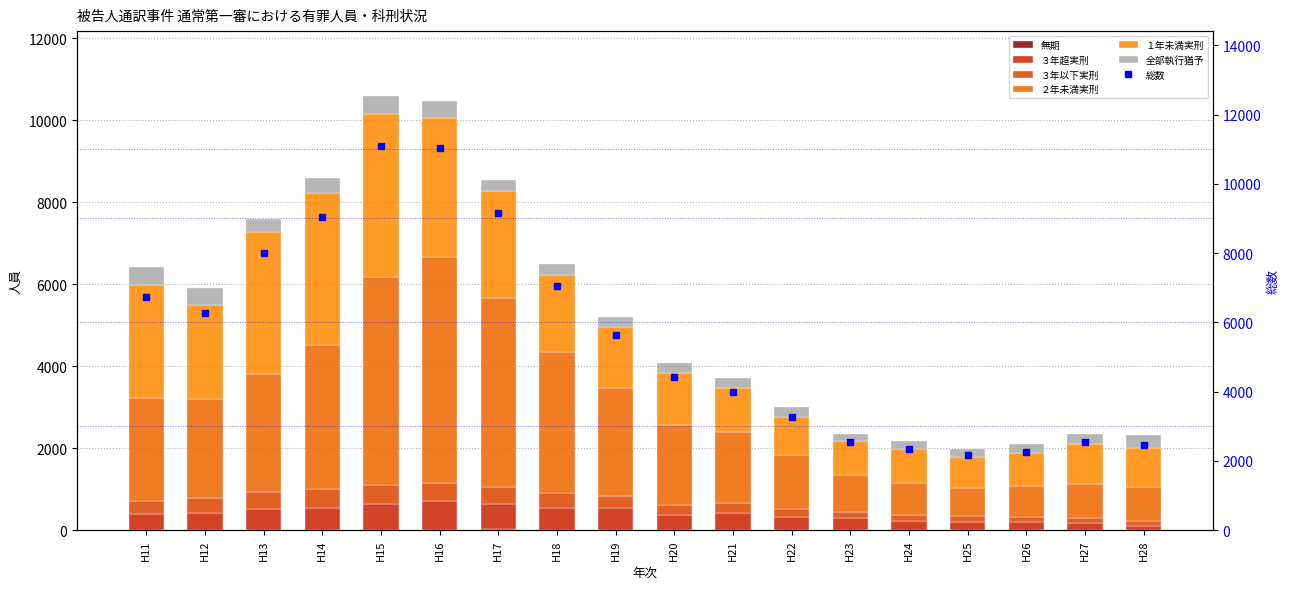

Reading right to left, extract all data points from this chart.

無期: 0	2	1	1	0	0	3	4	4	5	11	17	14	8	5	5	3	6
３年超実刑: 112	181	199	206	231	286	310	403	368	529	518	618	691	633	534	501	426	382
３年以下実刑: 101	113	115	126	140	146	201	256	231	308	377	421	445	459	451	415	350	310
２年未満実刑: 832	830	766	691	778	912	1309	1740	1958	2624	3449	4613	5513	5067	3520	2892	2410	2518
１年未満実刑: 962	982	790	766	824	828	929	1059	1264	1486	1872	2599	3386	3976	3712	3452	2300	2771
全部執行猶予: 304	247	217	193	202	180	246	257	247	252	254	281	427	438	374	316	404	422